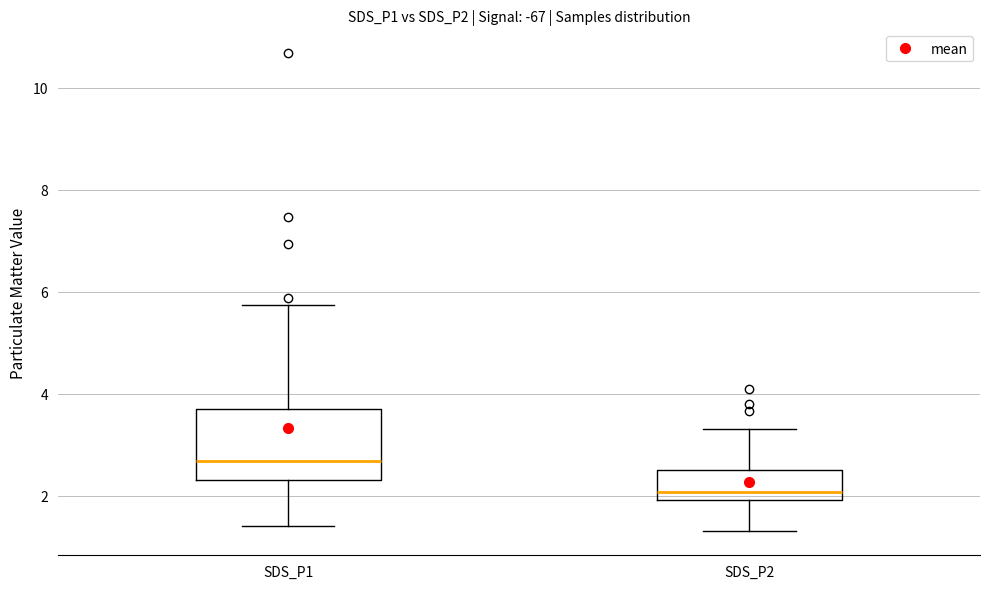

Comparing the boxes themselves (not the whiskers), which one is the tallest?

SDS_P1